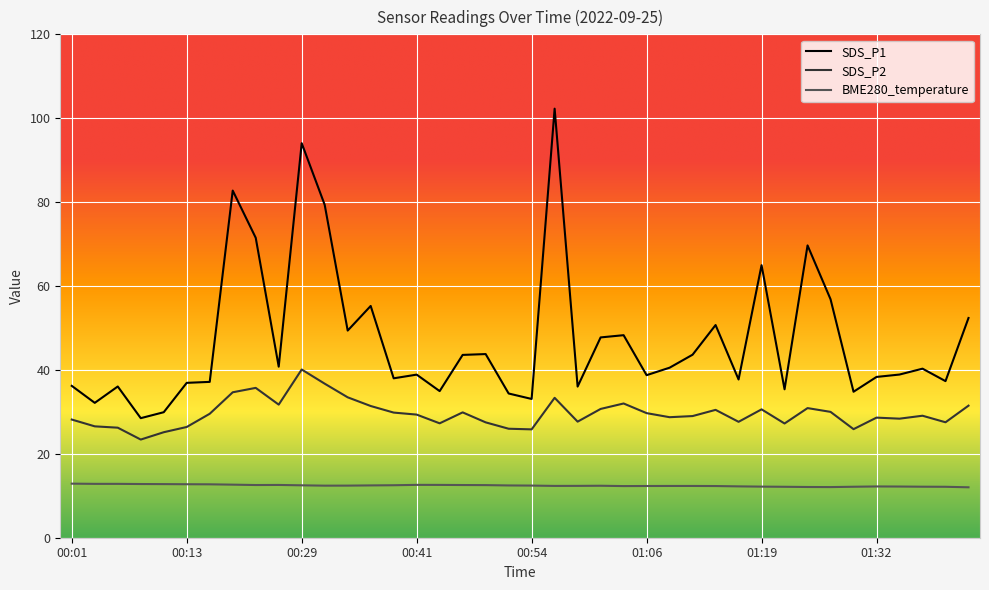

Which series has the largest total across all categories?

SDS_P1